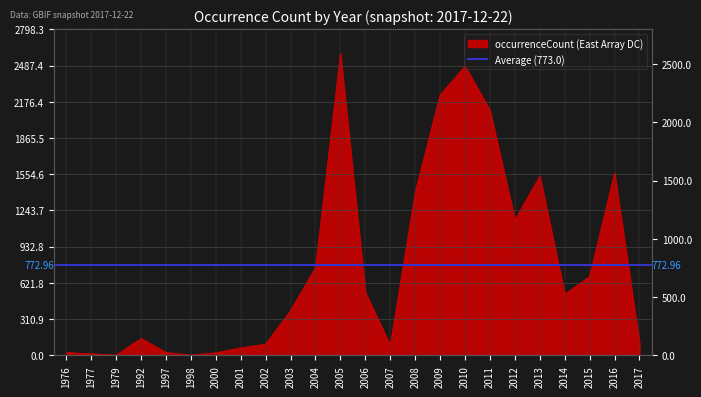

What is the minimum value shown in the chart?

3